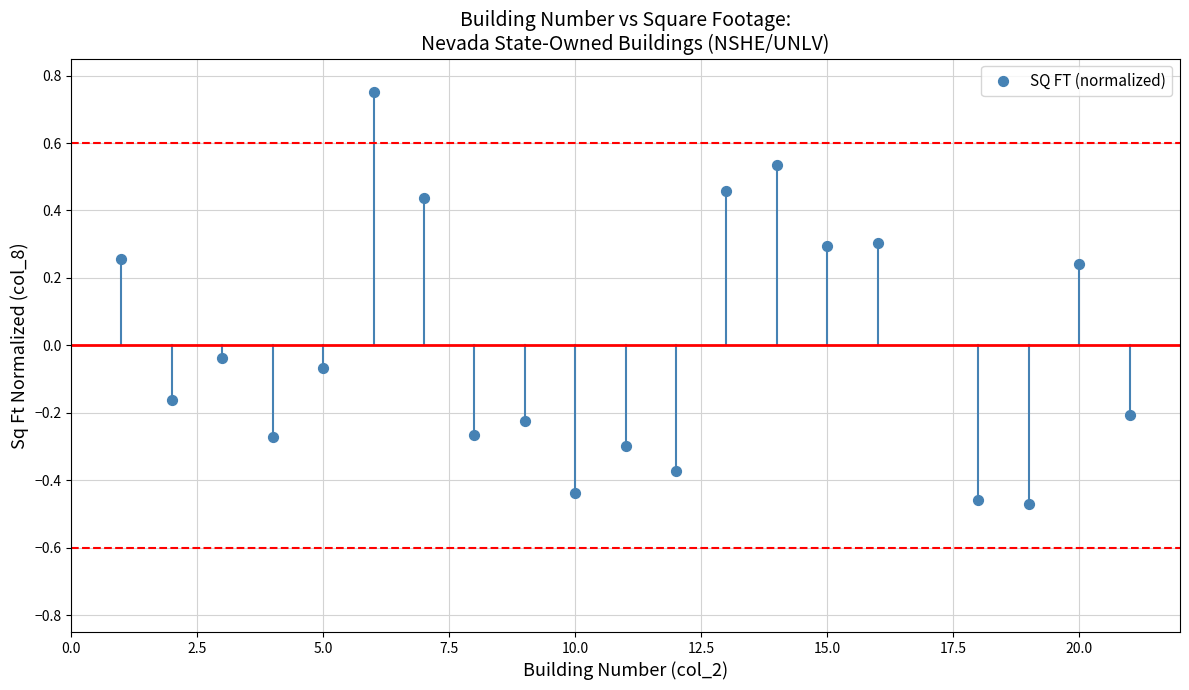

What is the range of X values (max minus min)?

20.0